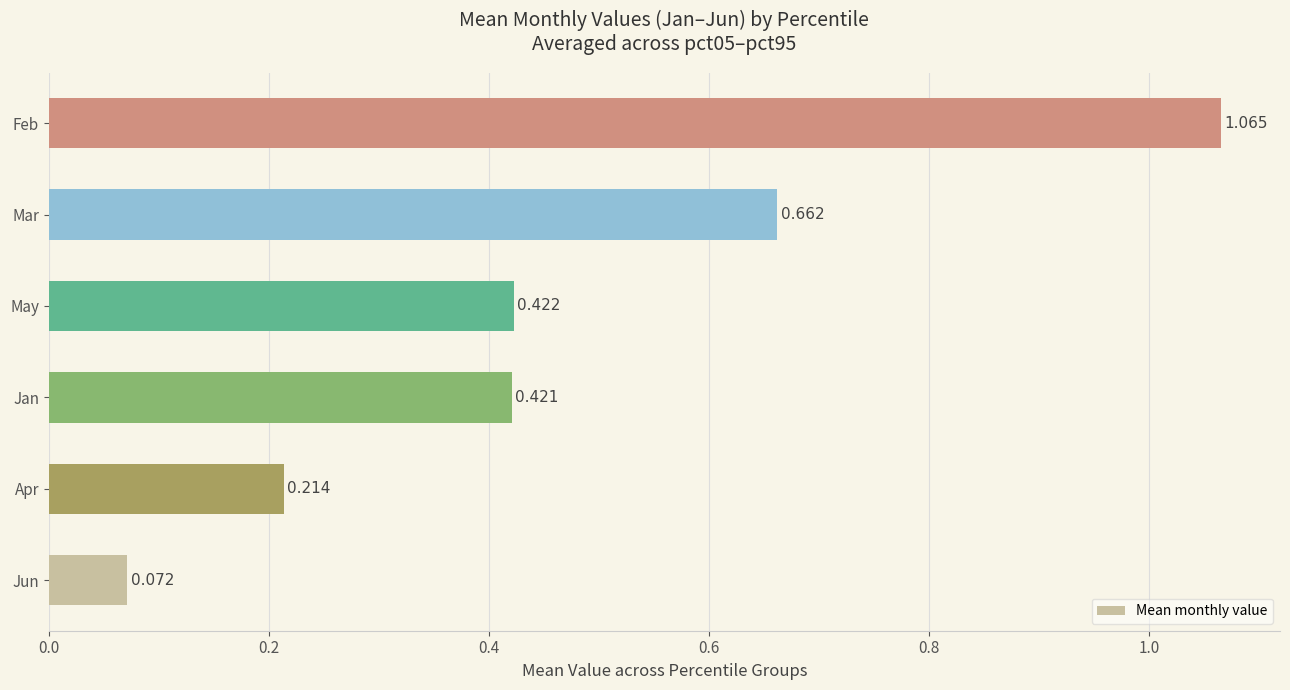

At which label is the value closest to 0?

Jun